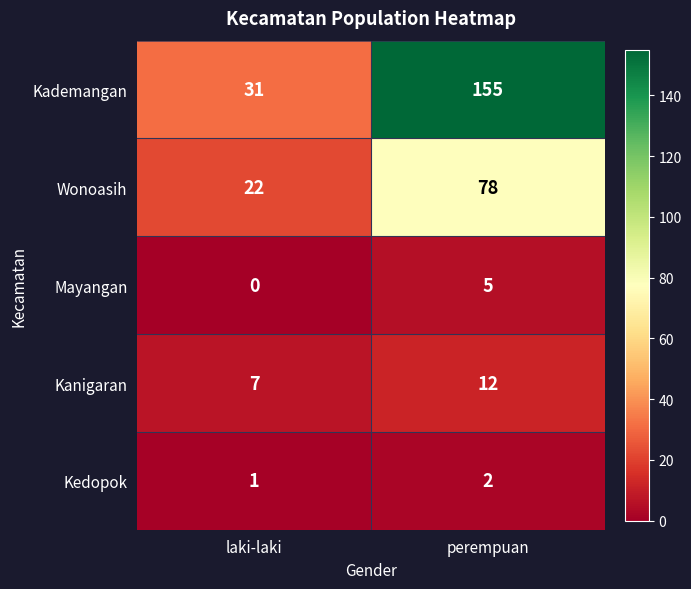

What is the average value of the Wonoasih series?

50